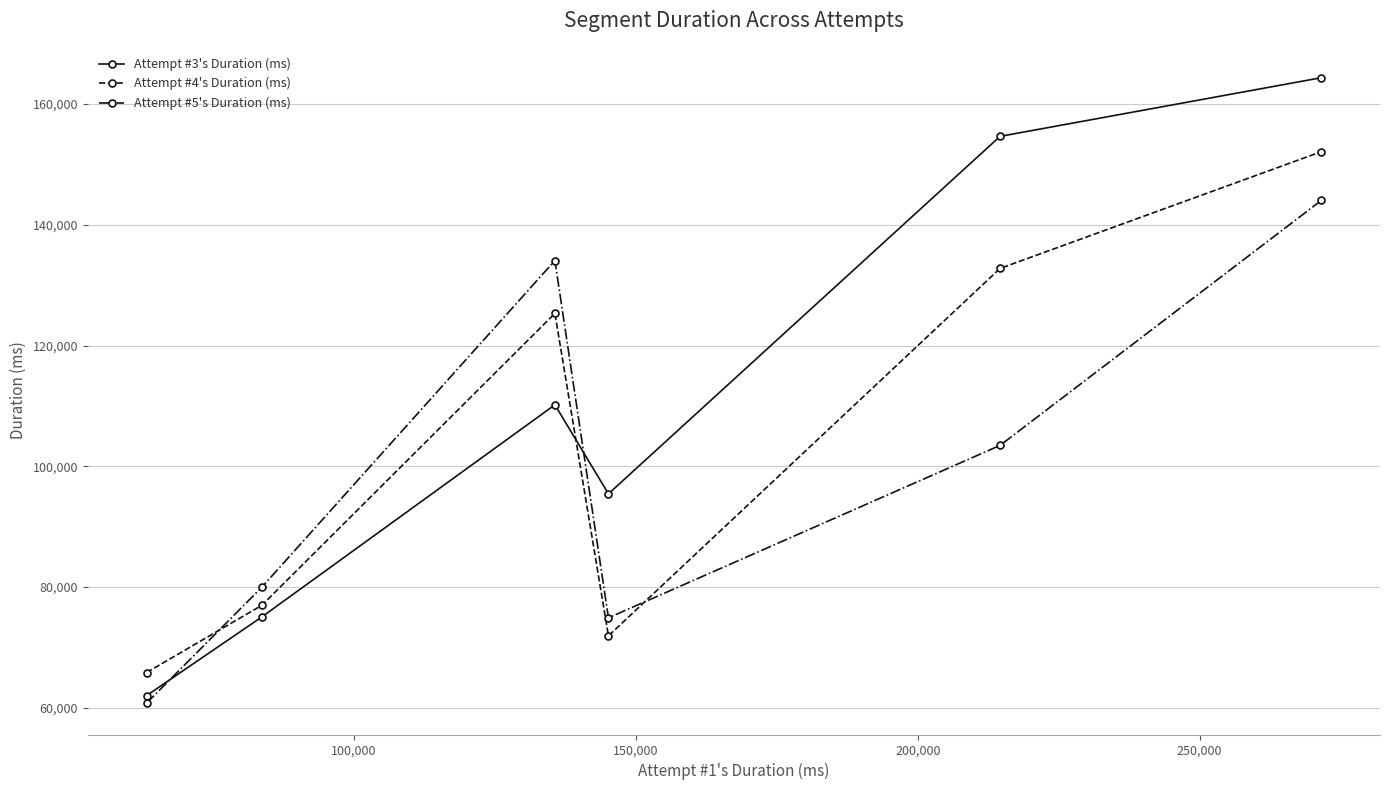

What is the sum of all Attempt #4's Duration (ms) values?

624870